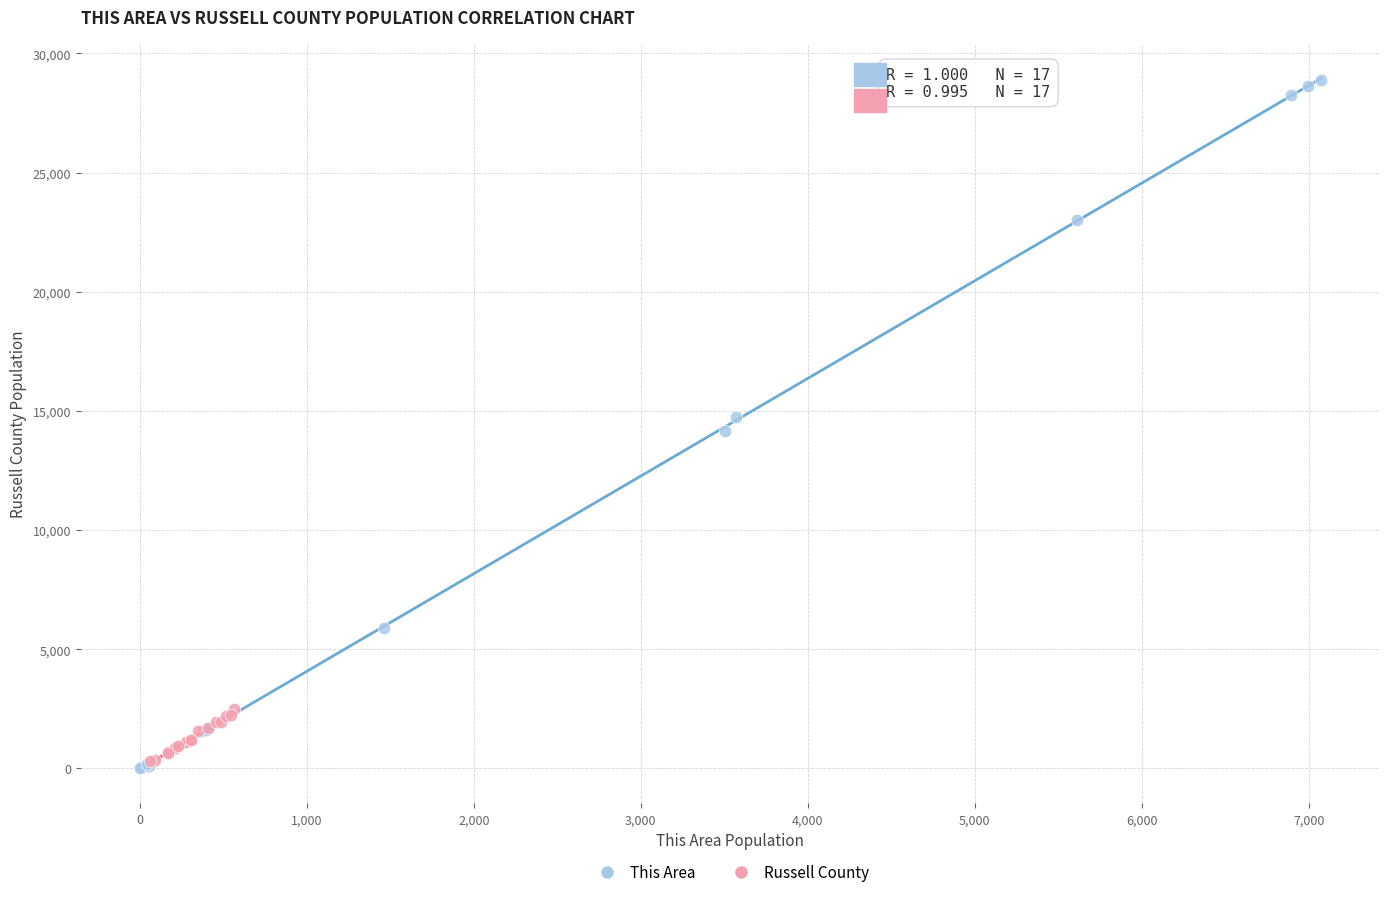

Which series reaches the minimum Y coordinate?

This Area